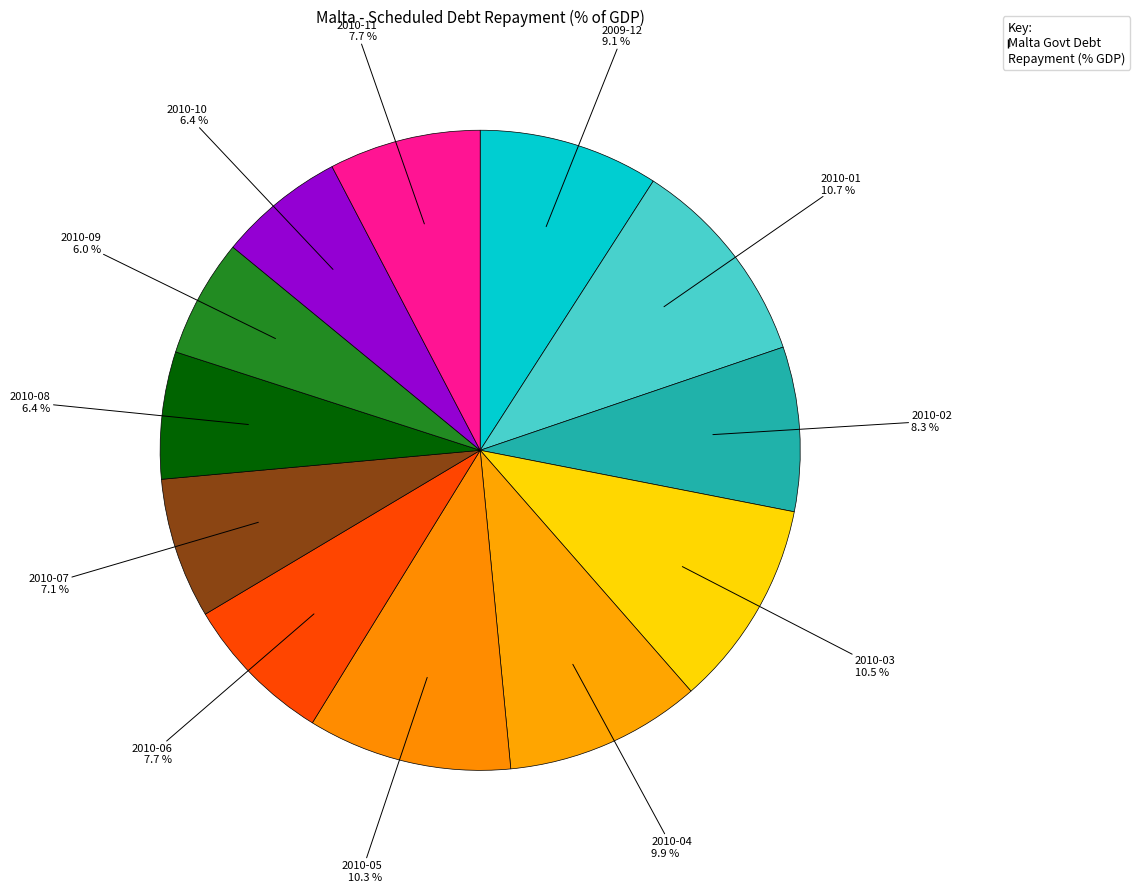

Which category has the smallest portion of the pie?

2010-09